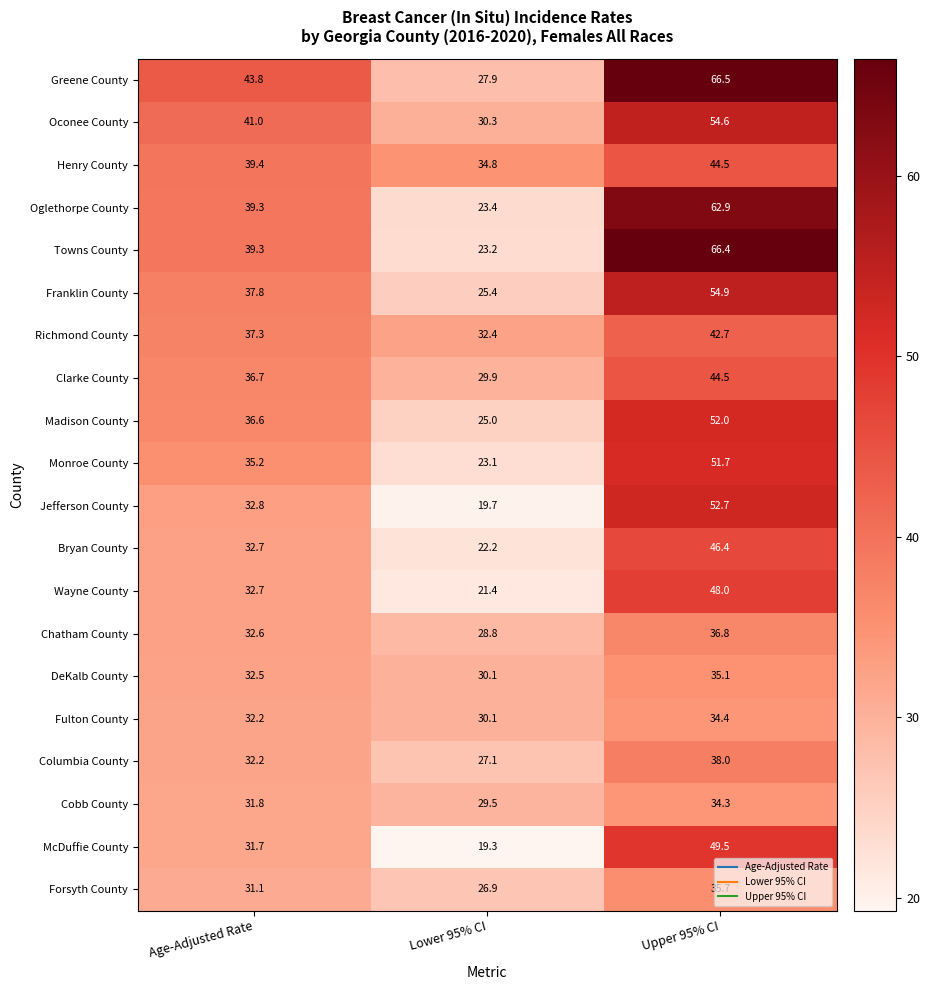

At which label does Franklin County first exceed 37?

Age-Adjusted Rate